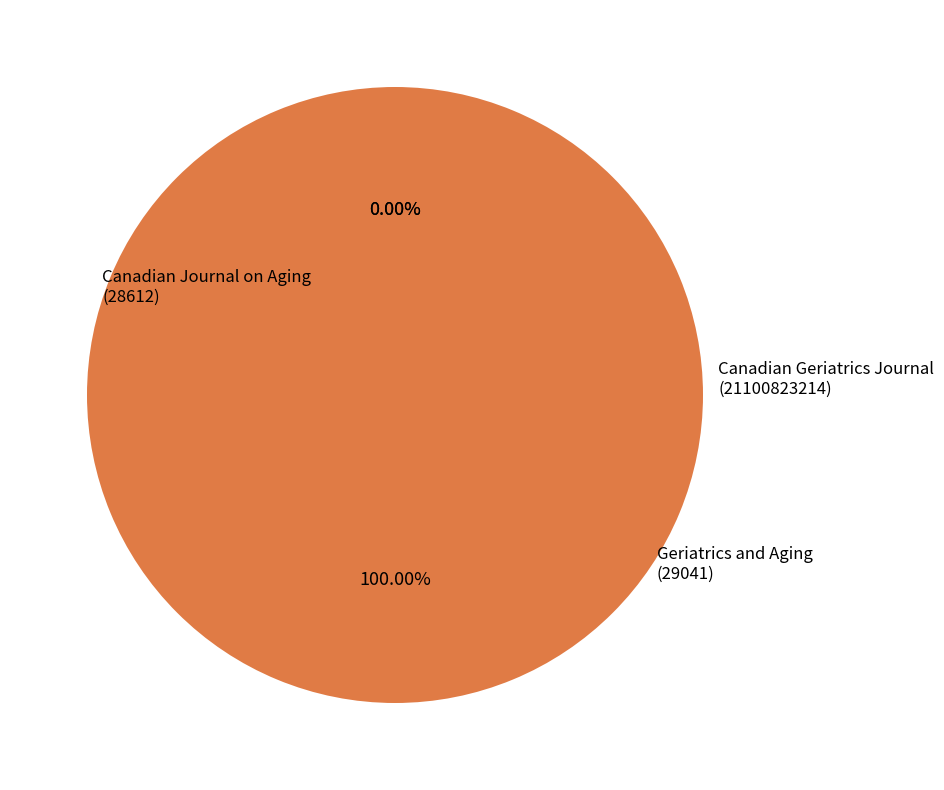

The Canadian Journal on Aging
(28612) slice represents 0% of the pie. True or false?

True